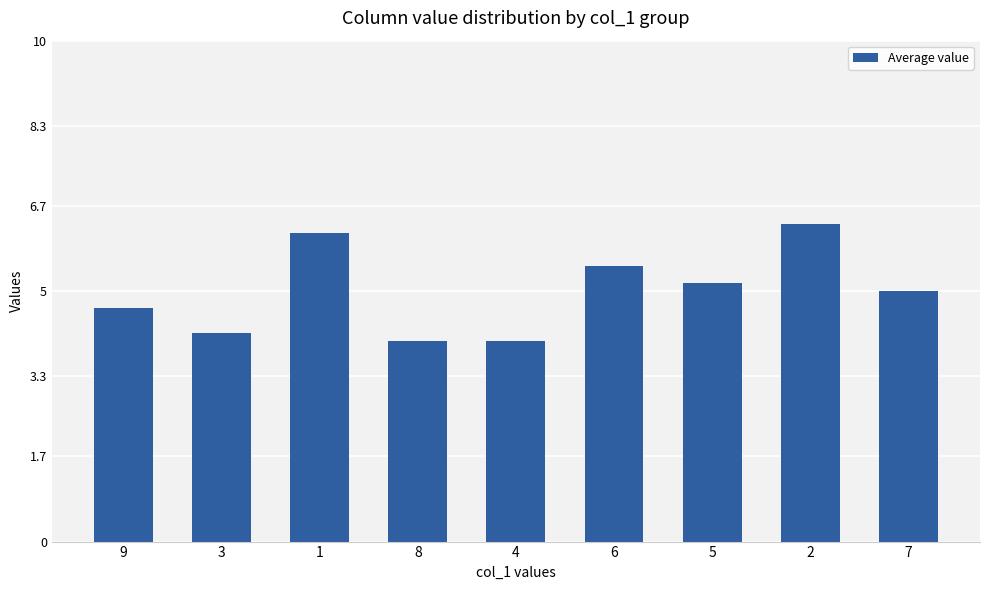

How many bars are there in total?

9